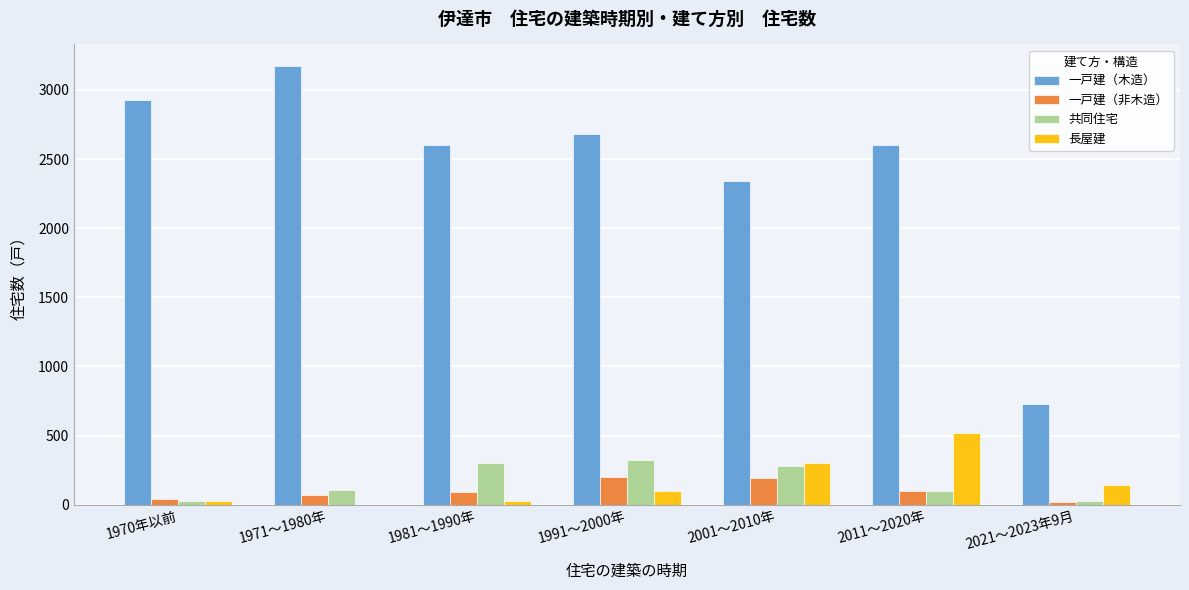

Is it true that 共同住宅 equals 437 at 1981～1990年?

False